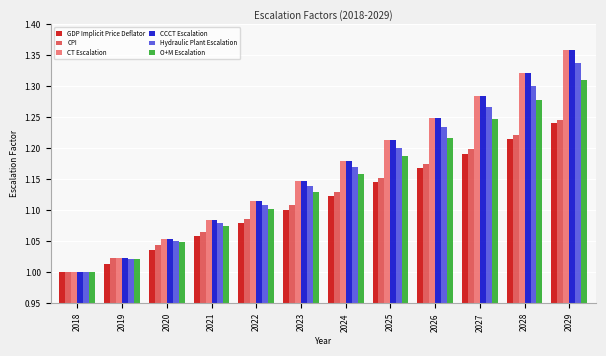

What is the difference between the maximum and minimum values in the O+M Escalation series?

0.3